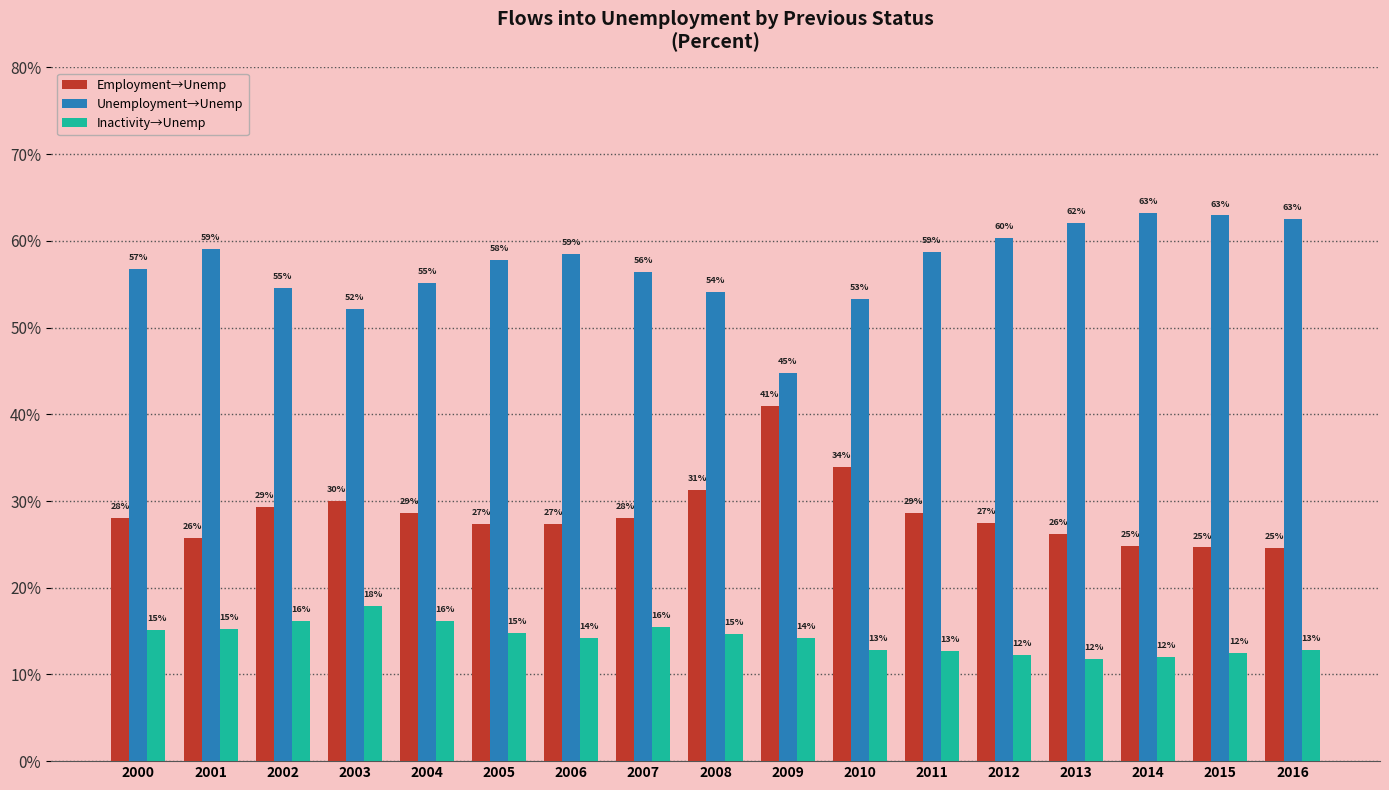

What are all the series names shown in the legend?

Employment→Unemp, Unemployment→Unemp, Inactivity→Unemp